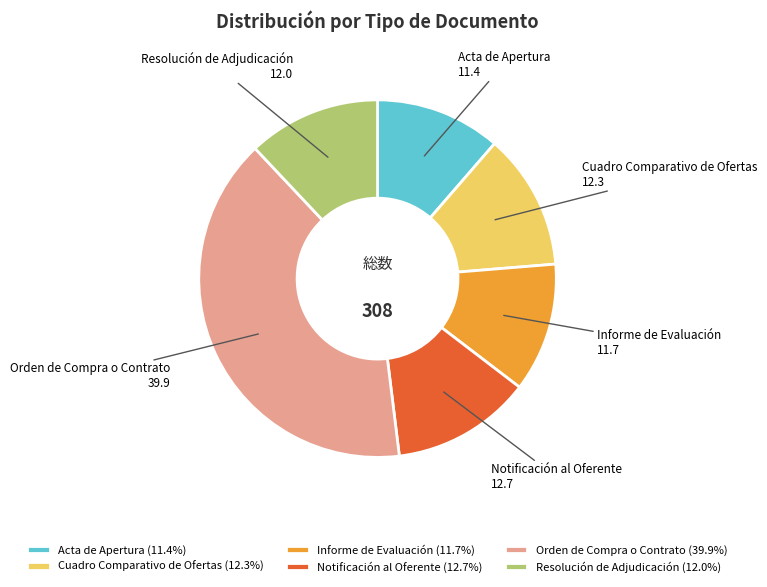

The Orden de Compra o Contrato slice represents 40% of the pie. True or false?

True